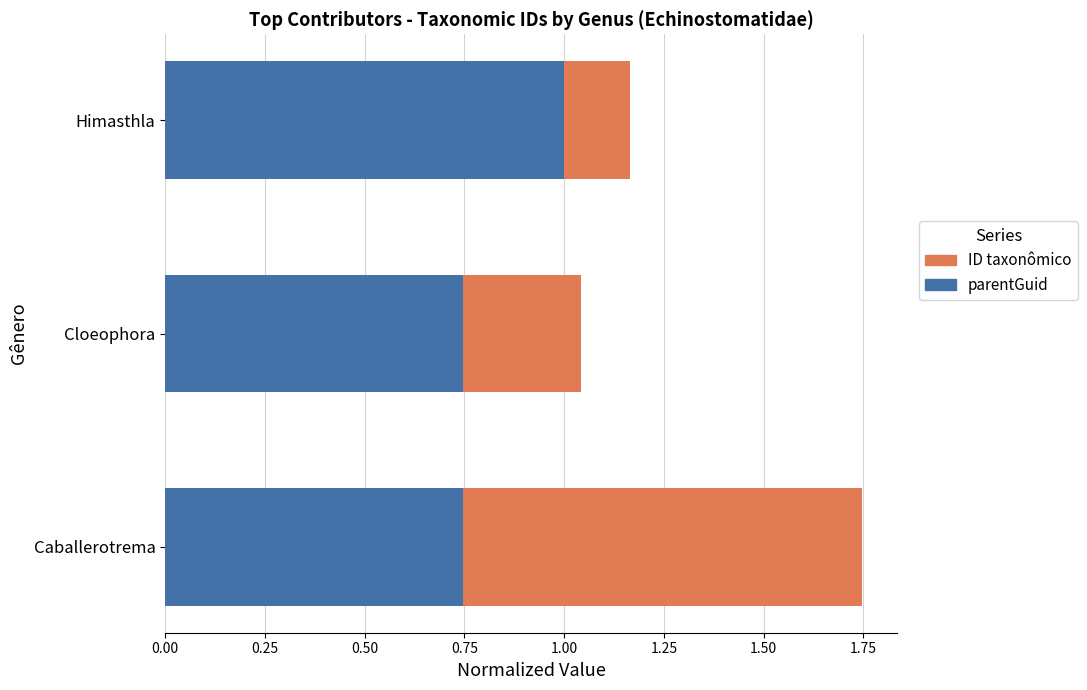

At which category is the sum across all series the highest?

Caballerotrema